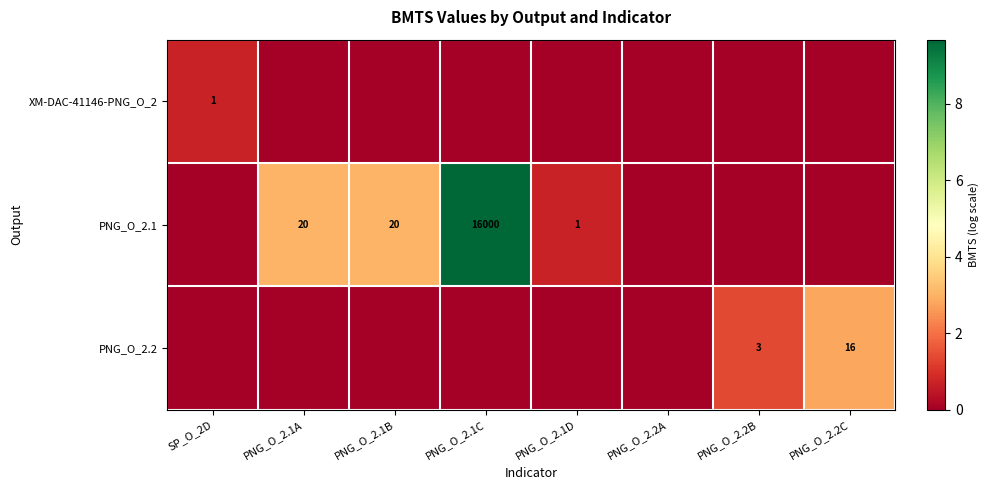

The value of PNG_O_2.1 at PNG_O_2.1A is 20. True or false?

True